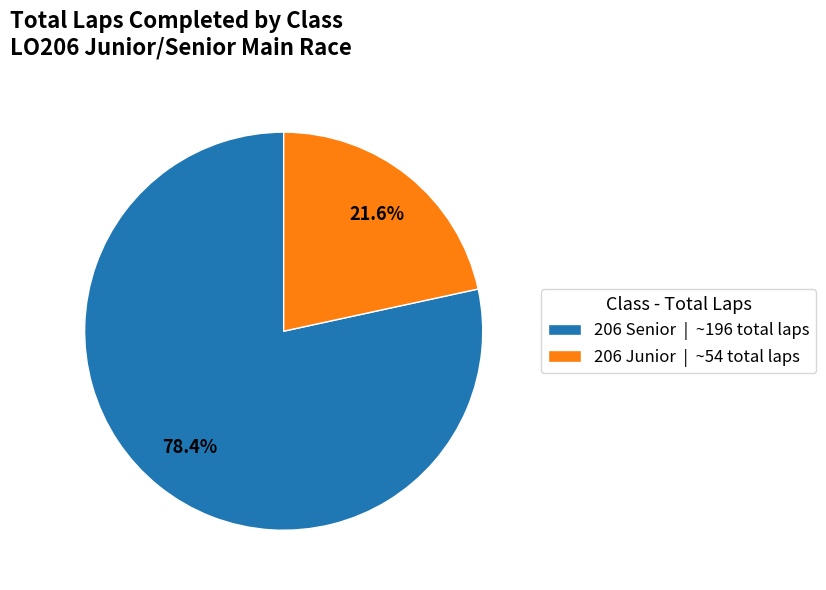

Which has a higher value, 206 Junior or 206 Senior?

206 Senior